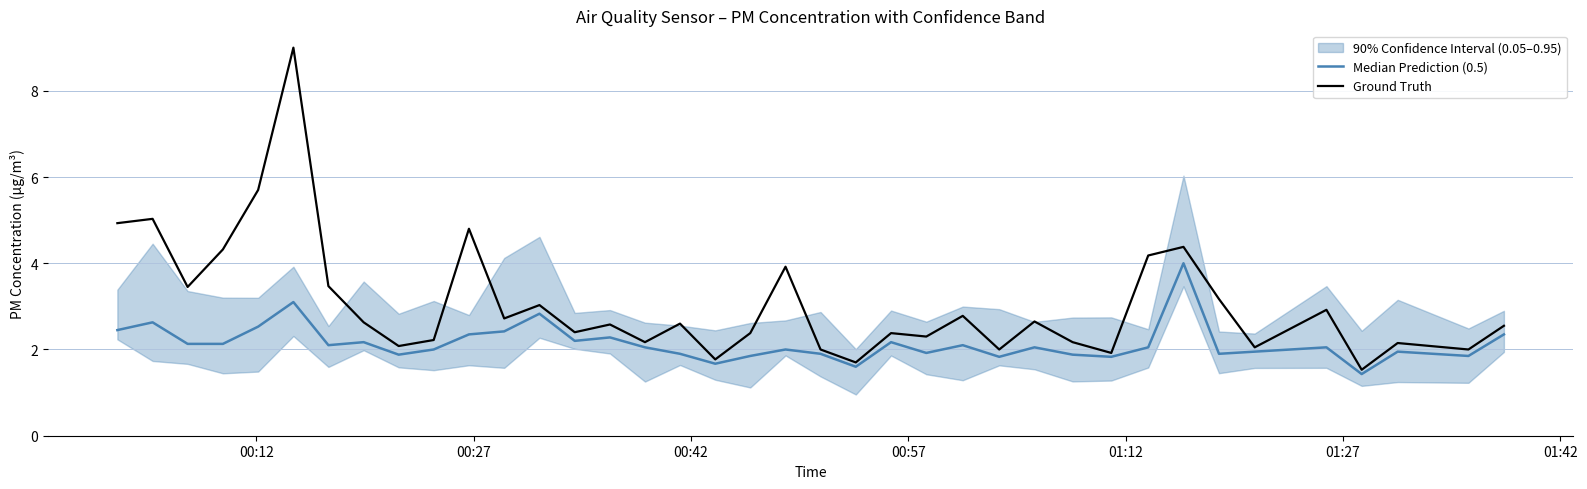

True or false: Median Prediction (0.5) has a value of 1.5 at 00:12.

False